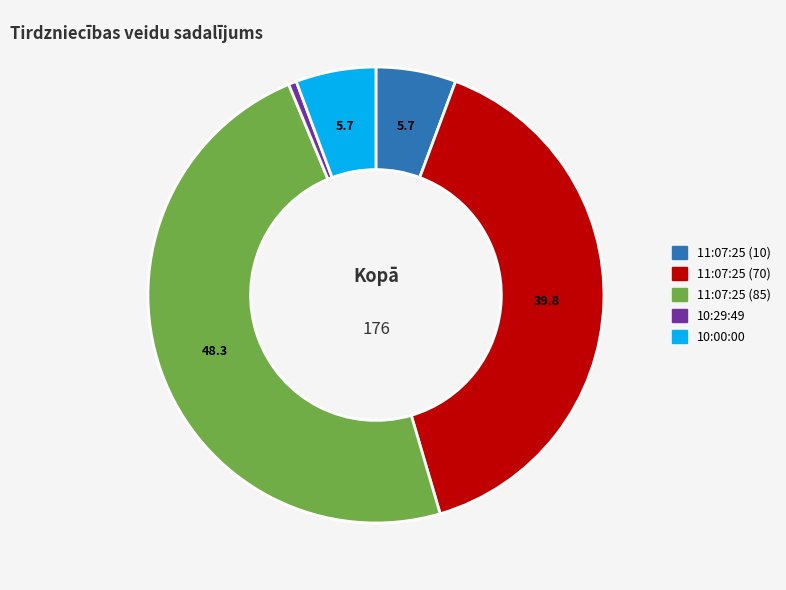

Which slice is the smallest?

10:29:49